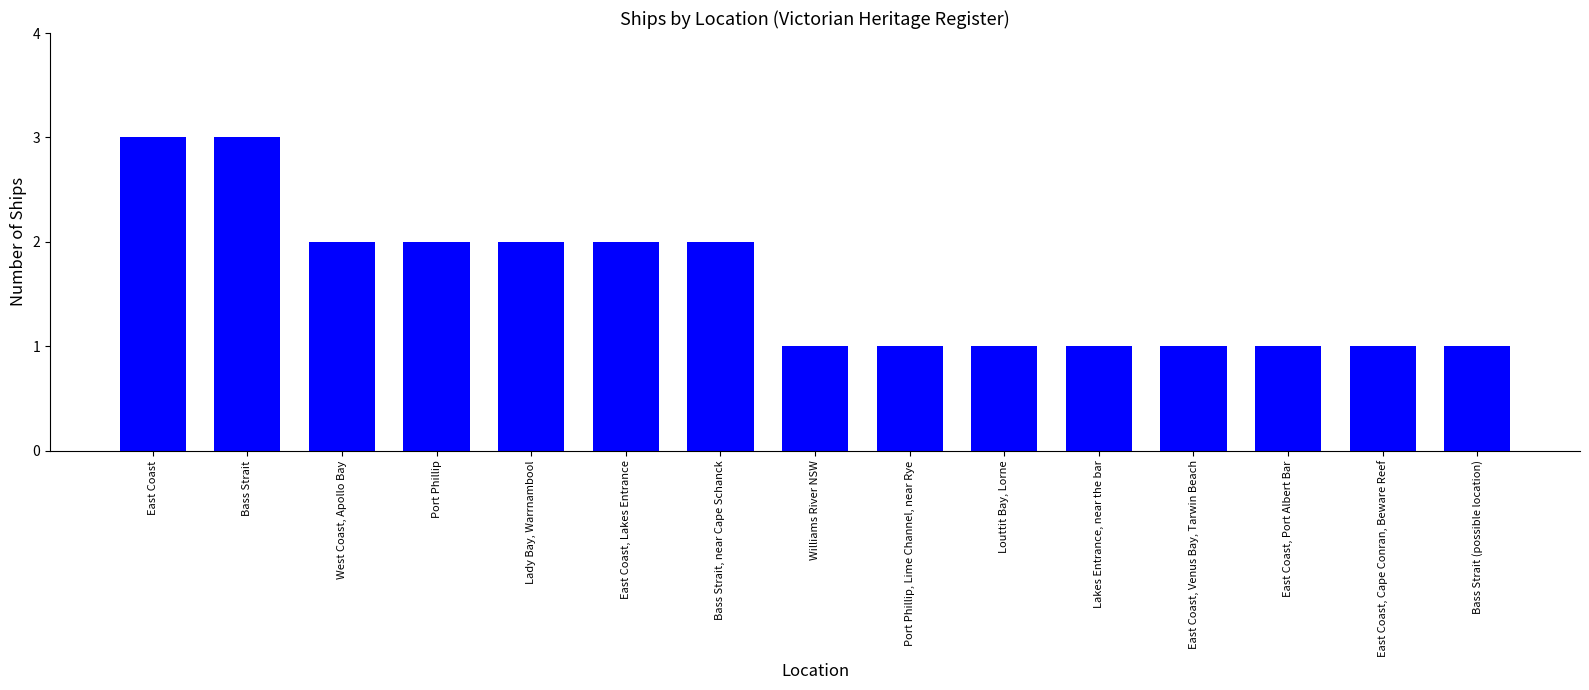

Reading left to right, what are all the values shown in this chart?

East Coast=3	Bass Strait=3	West Coast, Apollo Bay=2	Port Phillip=2	Lady Bay, Warrnambool=2	East Coast, Lakes Entrance=2	Bass Strait, near Cape Schanck=2	Williams River NSW=1	Port Phillip, Lime Channel, near Rye=1	Louttit Bay, Lorne=1	Lakes Entrance, near the bar=1	East Coast, Venus Bay, Tarwin Beach=1	East Coast, Port Albert Bar=1	East Coast, Cape Conran, Beware Reef=1	Bass Strait (possible location)=1